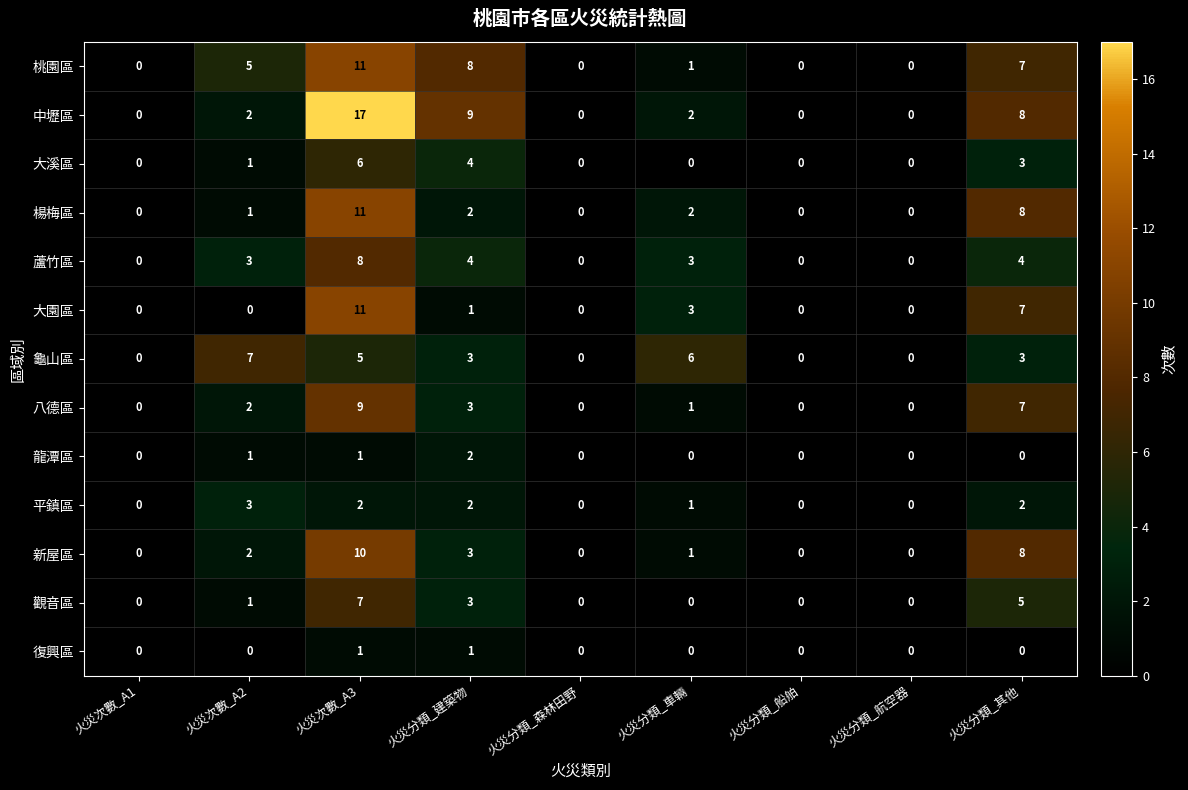

What is the difference between the highest and lowest values at 火災分類_建築物?

8